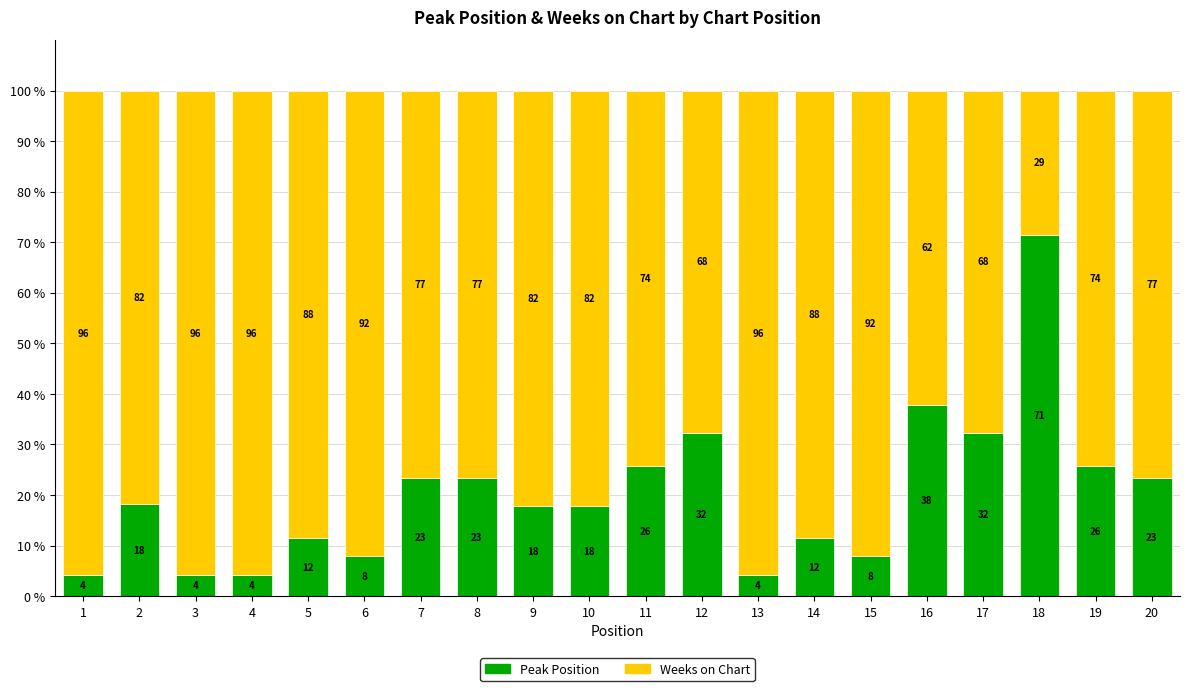

What are all the series names shown in the legend?

Peak Position, Weeks on Chart